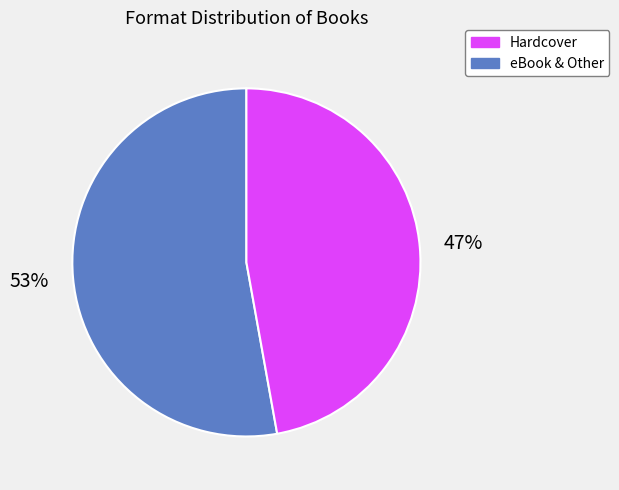

Is there any slice that represents more than half of the pie?

Yes